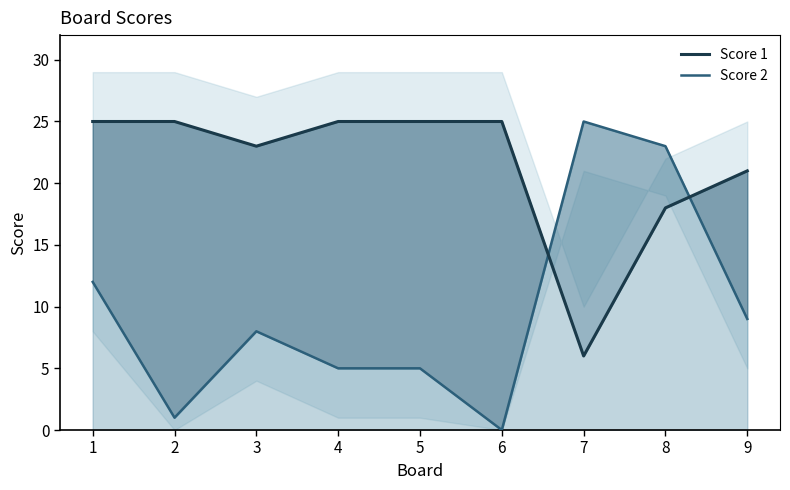

How many interior local valleys does the Score 2 series have?

2